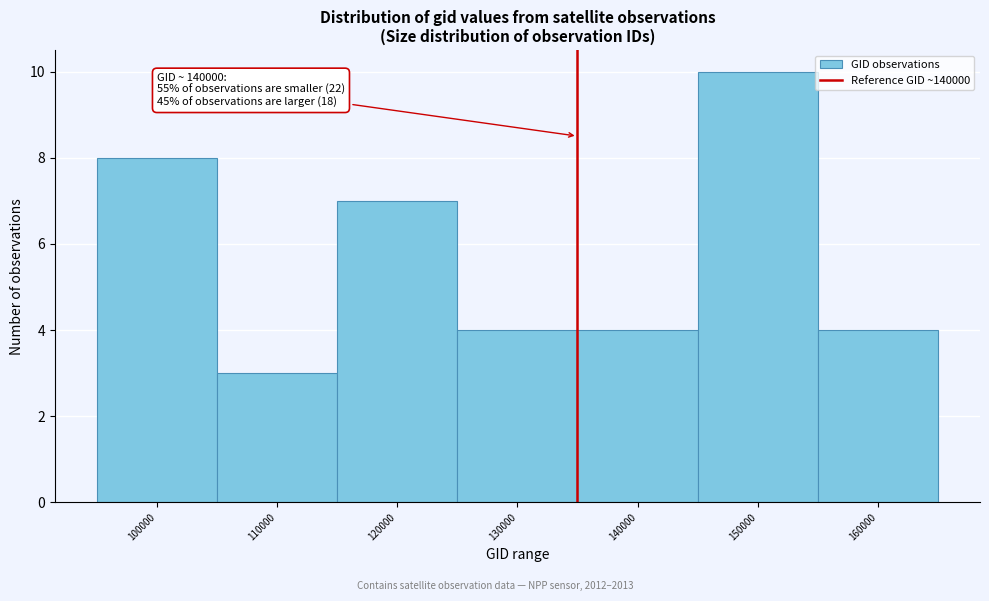

Reading left to right, extract all data points from this chart.

100000=8	110000=3	120000=7	130000=4	140000=4	150000=10	160000=4